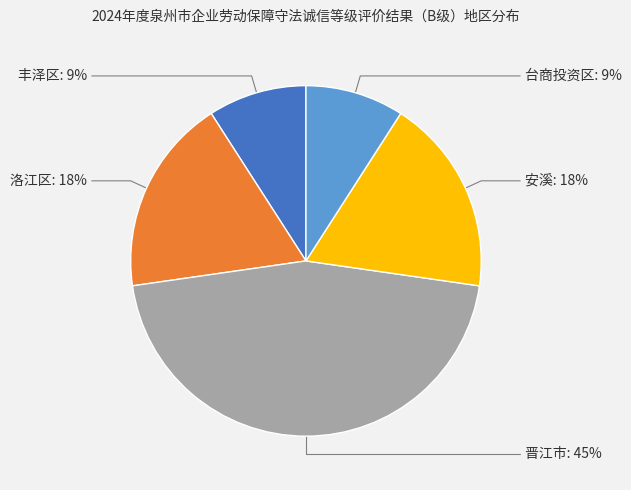

Is there a majority slice in this chart?

No